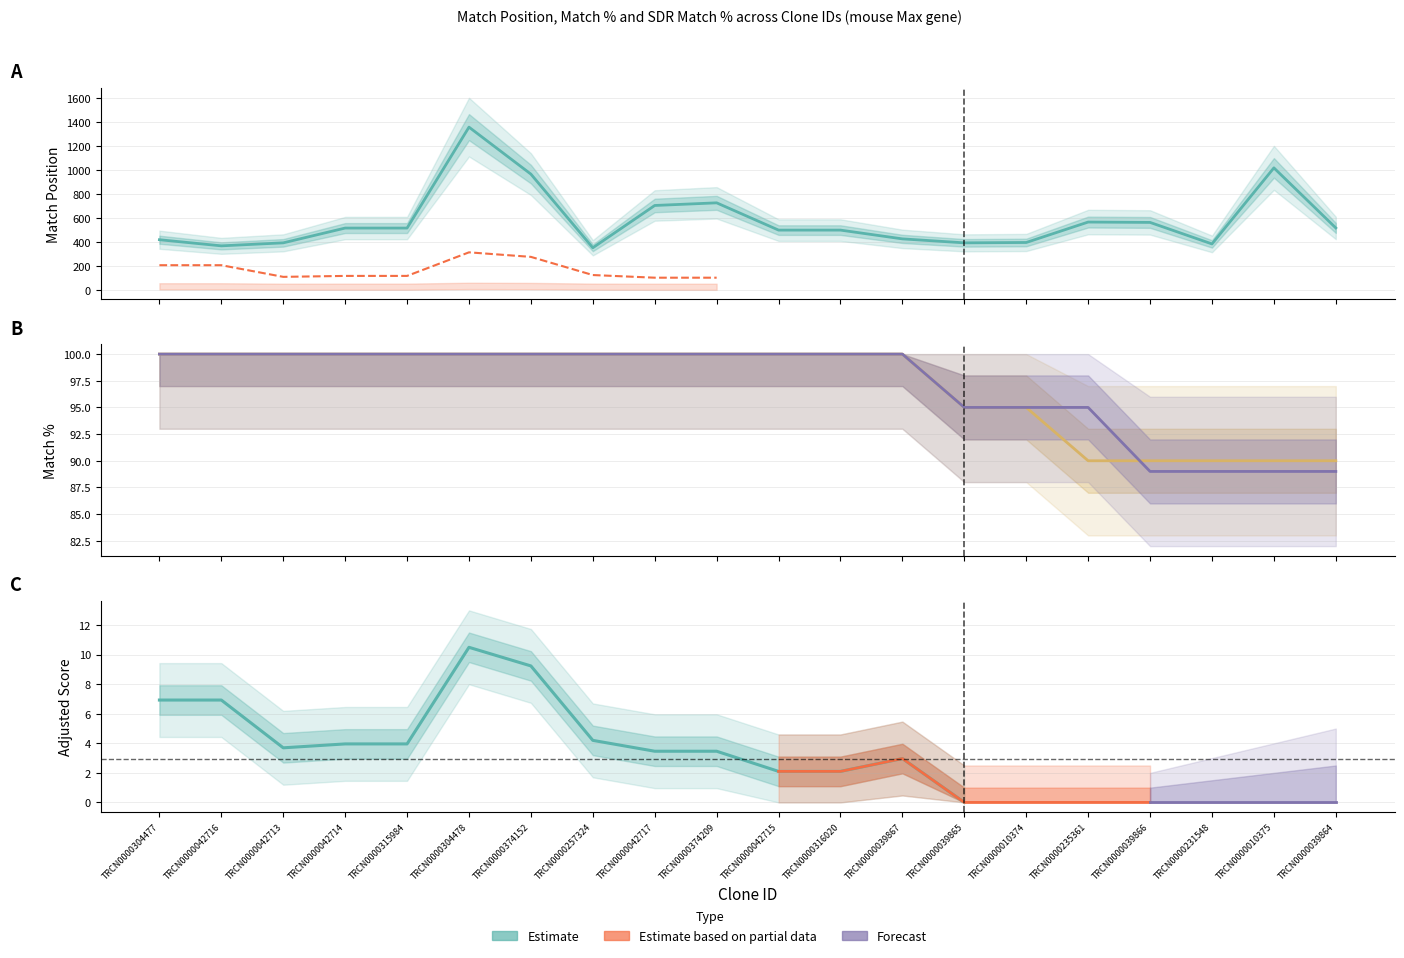

Rank the categories by Match % value from lowest to highest.

TRCN0000235361, TRCN0000039866, TRCN0000231548, TRCN0000010375, TRCN0000039864, TRCN0000039865, TRCN0000010374, TRCN0000304477, TRCN0000042716, TRCN0000042713, TRCN0000042714, TRCN0000315984, TRCN0000304478, TRCN0000374152, TRCN0000257324, TRCN0000042717, TRCN0000374209, TRCN0000042715, TRCN0000316020, TRCN0000039867